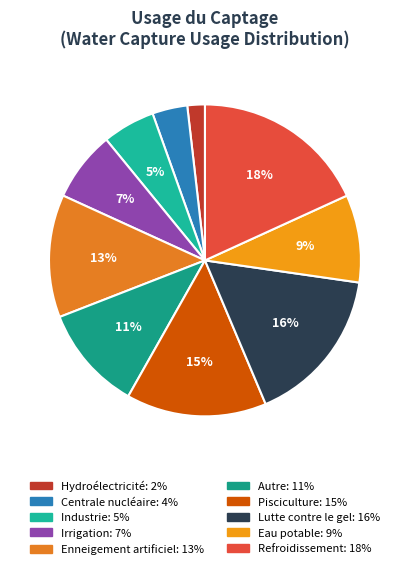

Count the number of slices in the pie.

10